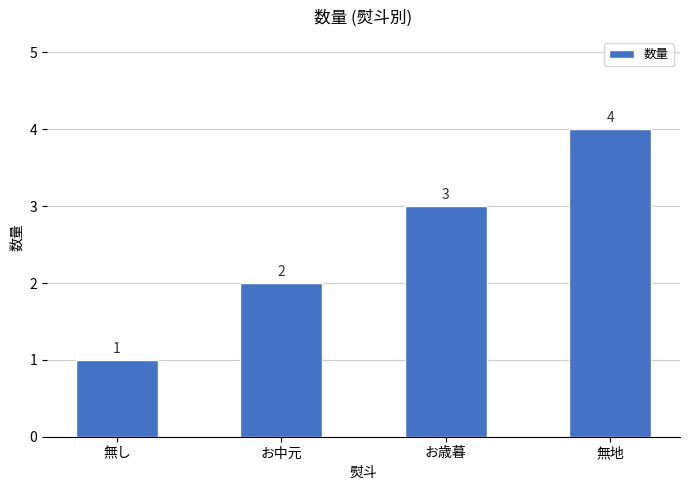

What is the ratio of the value at お中元 to the value at お歳暮?

0.7